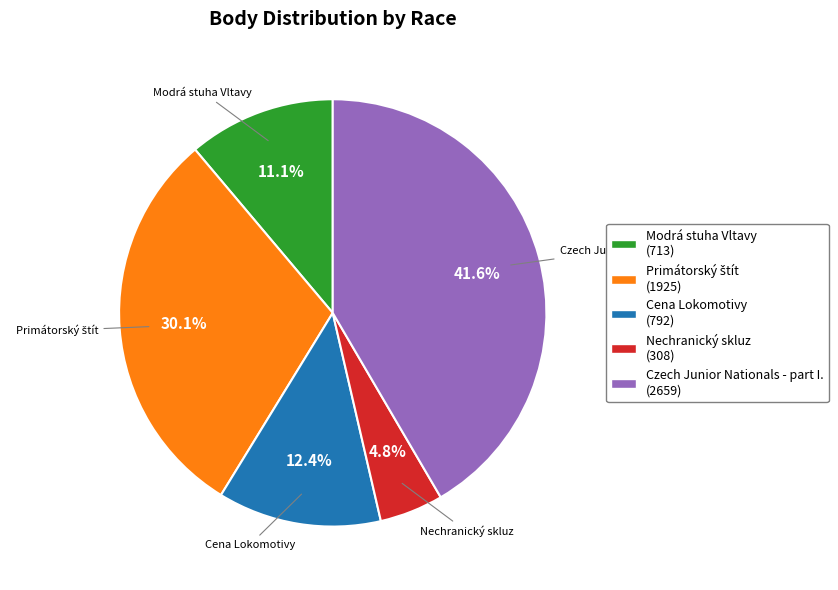

Approximately how many times larger is the value at Nechranický skluz (308) compared to Modrá stuha Vltavy (713)?

0.4